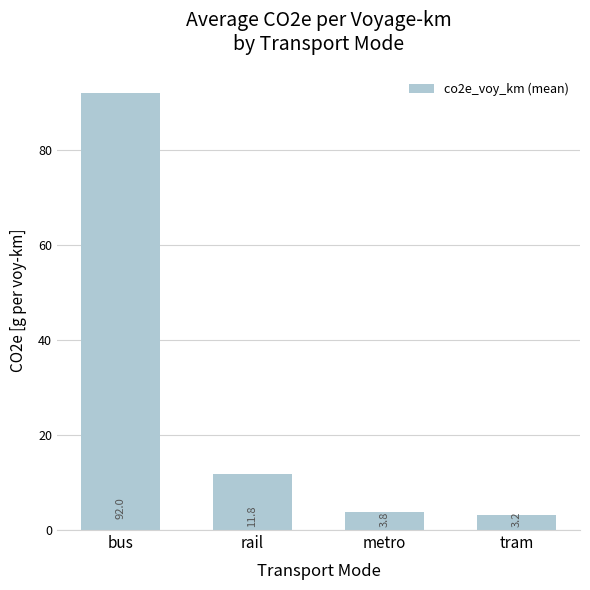

Reading left to right, what are all the values shown in this chart?

92.0	11.8	3.8	3.2